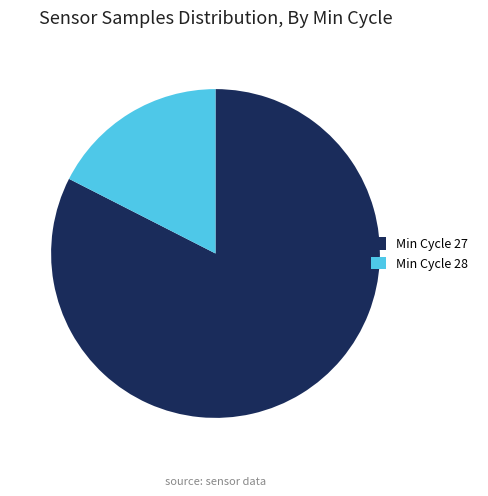

Is it true that Min Cycle 28 is 17% of the pie?

True